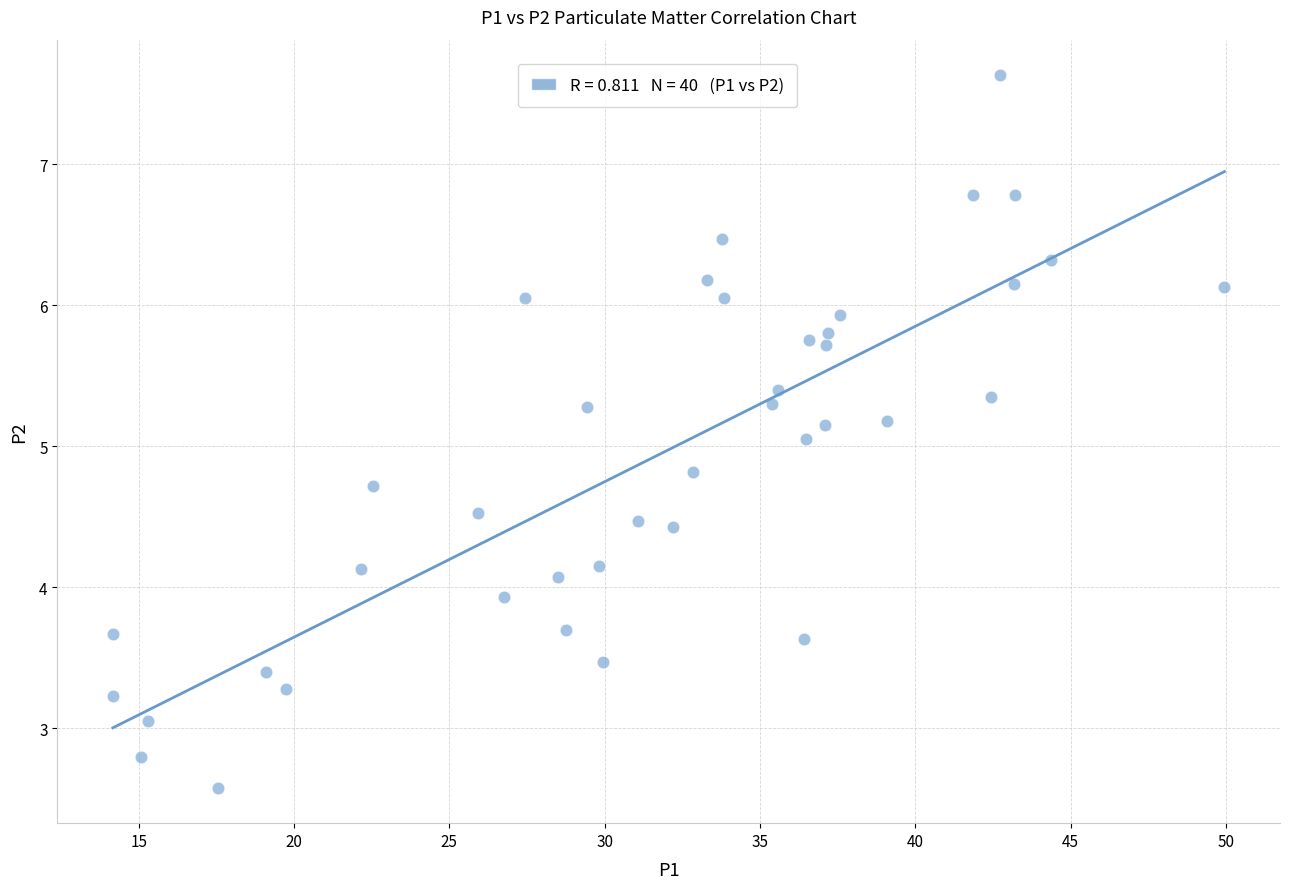

What is the range of X values (max minus min)?

35.8